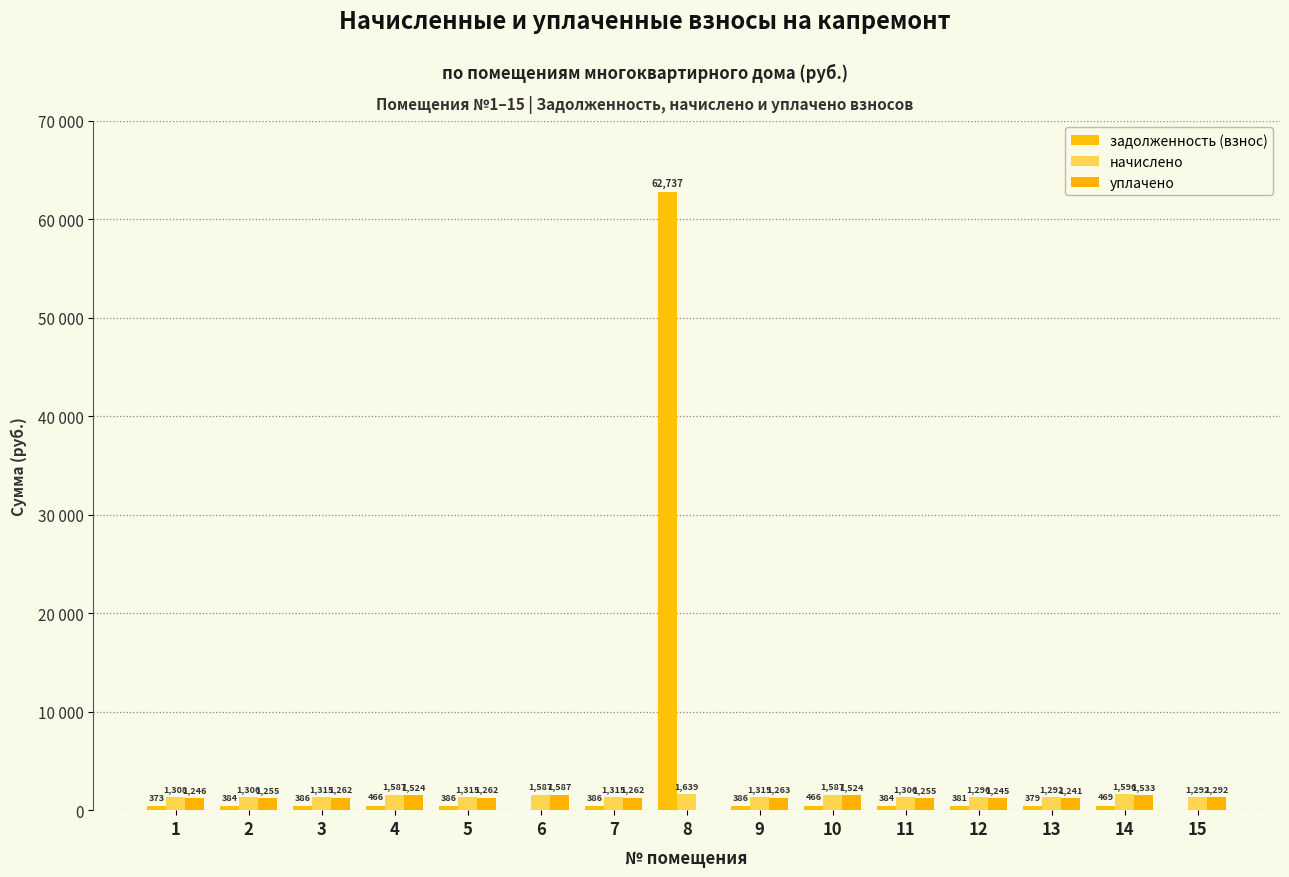

What is the total value across all series at 13?

2911.9